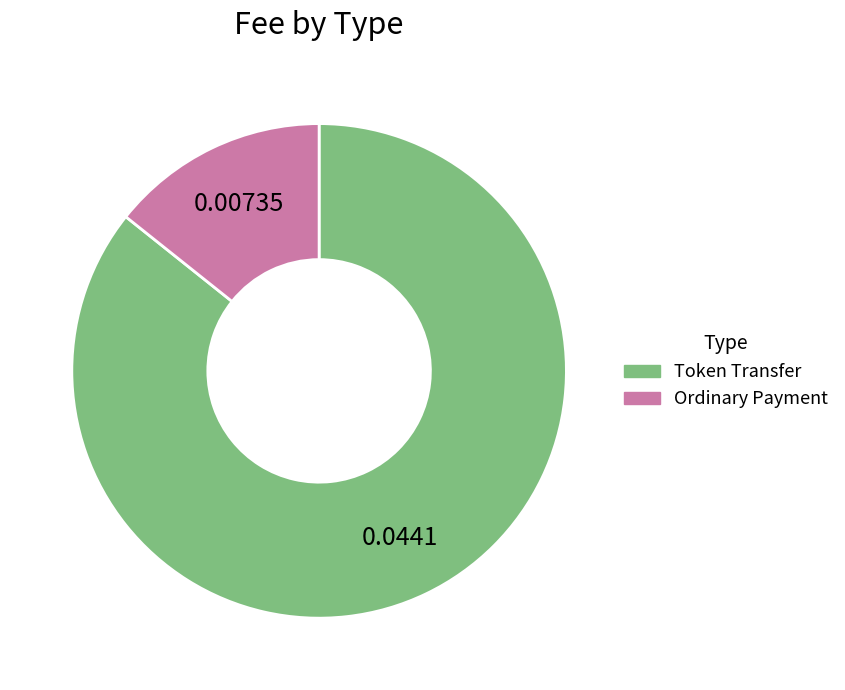

Which slice is the largest?

Token Transfer